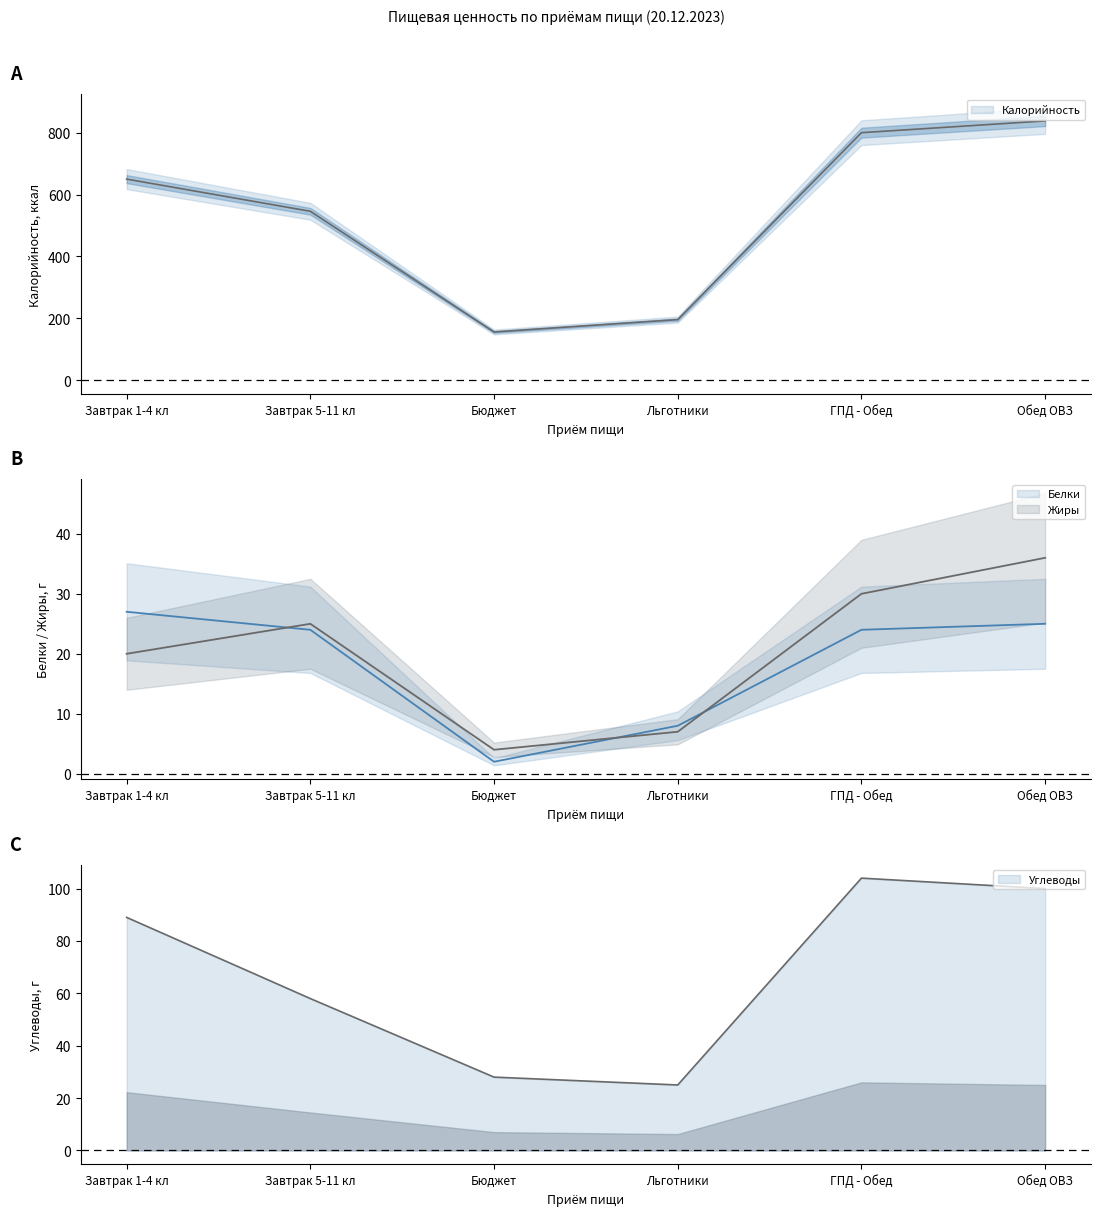

What is the difference between the second highest and second lowest values in the Белки series?

17